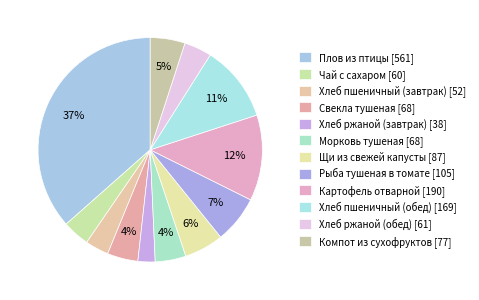

Count the number of slices in the pie.

12